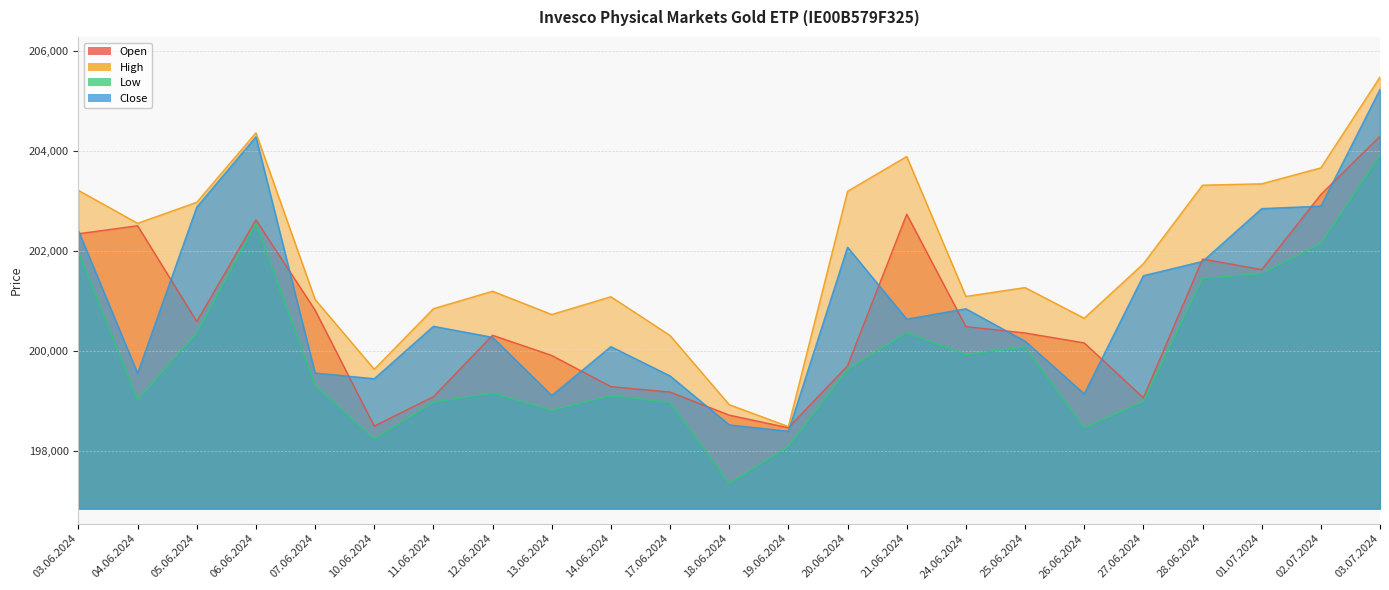

Reading right to left, extract all data points from this chart.

Open: 03.07.2024=204291	02.07.2024=203128	01.07.2024=201628	28.06.2024=201838	27.06.2024=199067	26.06.2024=200164	25.06.2024=200362	24.06.2024=200489	21.06.2024=202734	20.06.2024=199707	19.06.2024=198469	18.06.2024=198721	17.06.2024=199181	14.06.2024=199290	13.06.2024=199913	12.06.2024=200316	11.06.2024=199088	10.06.2024=198502	07.06.2024=200818	06.06.2024=202622	05.06.2024=200590	04.06.2024=202504	03.06.2024=202343
High: 03.07.2024=205474	02.07.2024=203660	01.07.2024=203341	28.06.2024=203314	27.06.2024=201745	26.06.2024=200656	25.06.2024=201269	24.06.2024=201092	21.06.2024=203887	20.06.2024=203192	19.06.2024=198493	18.06.2024=198930	17.06.2024=200311	14.06.2024=201086	13.06.2024=200731	12.06.2024=201196	11.06.2024=200847	10.06.2024=199637	07.06.2024=201032	06.06.2024=204360	05.06.2024=202972	04.06.2024=202553	03.06.2024=203210
Low: 03.07.2024=203912	02.07.2024=202149	01.07.2024=201548	28.06.2024=201449	27.06.2024=198995	26.06.2024=198467	25.06.2024=200082	24.06.2024=199930	21.06.2024=200367	20.06.2024=199635	19.06.2024=198096	18.06.2024=197354	17.06.2024=198975	14.06.2024=199111	13.06.2024=198820	12.06.2024=199162	11.06.2024=198978	10.06.2024=198245	07.06.2024=199315	06.06.2024=202551	05.06.2024=200364	04.06.2024=199026	03.06.2024=201980
Close: 03.07.2024=205227	02.07.2024=202895	01.07.2024=202846	28.06.2024=201791	27.06.2024=201506	26.06.2024=199145	25.06.2024=200199	24.06.2024=200845	21.06.2024=200637	20.06.2024=202075	19.06.2024=198398	18.06.2024=198526	17.06.2024=199504	14.06.2024=200089	13.06.2024=199113	12.06.2024=200275	11.06.2024=200495	10.06.2024=199448	07.06.2024=199562	06.06.2024=204281	05.06.2024=202876	04.06.2024=199556	03.06.2024=202405